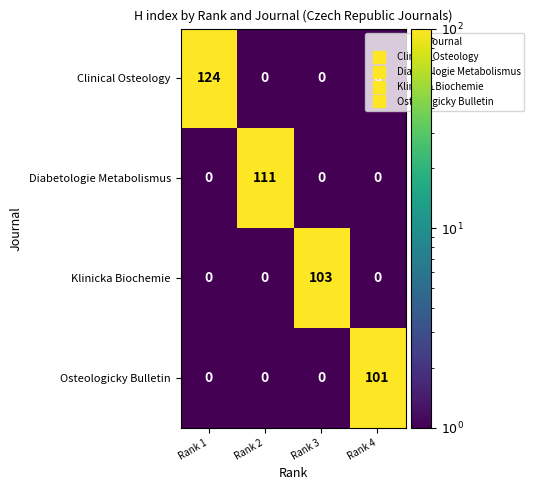

Which series has the largest total across all categories?

Clinical Osteology